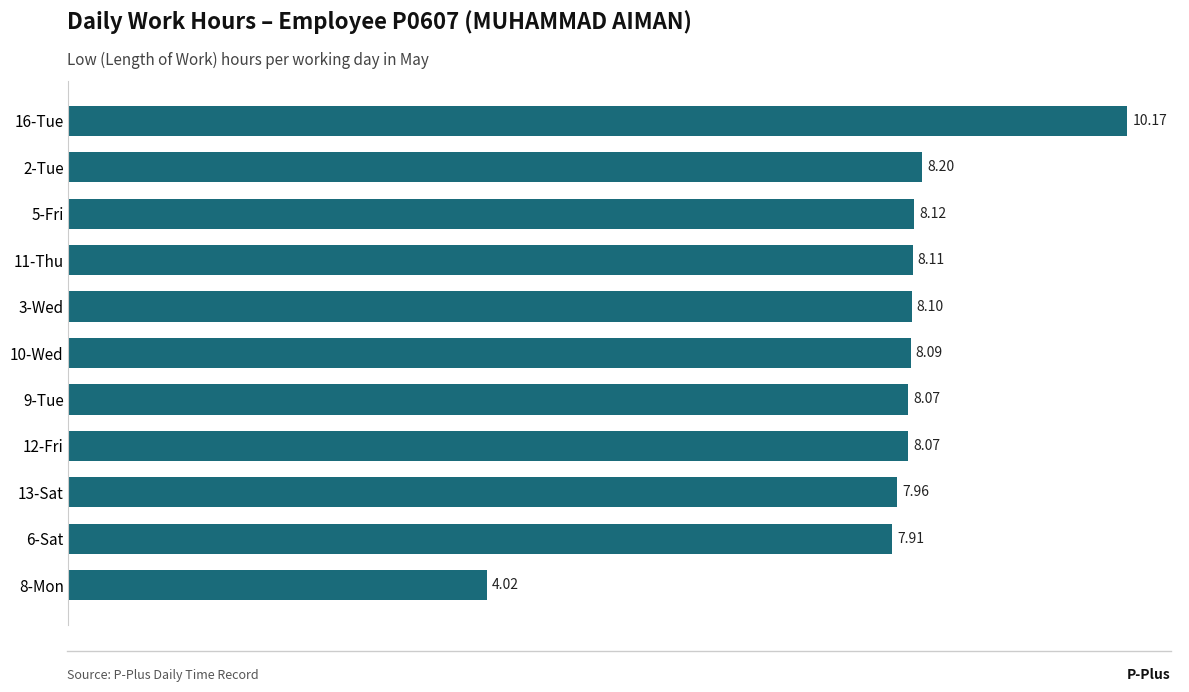

Approximately how many times larger is the value at 5-Fri compared to 8-Mon?

2.0